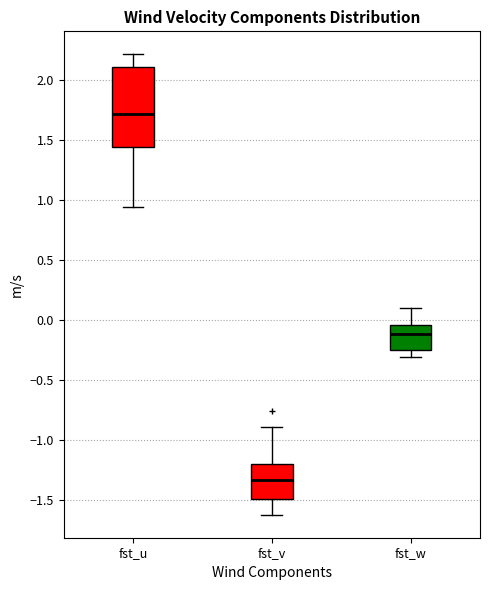

Which box's median line is the lowest?

fst_v